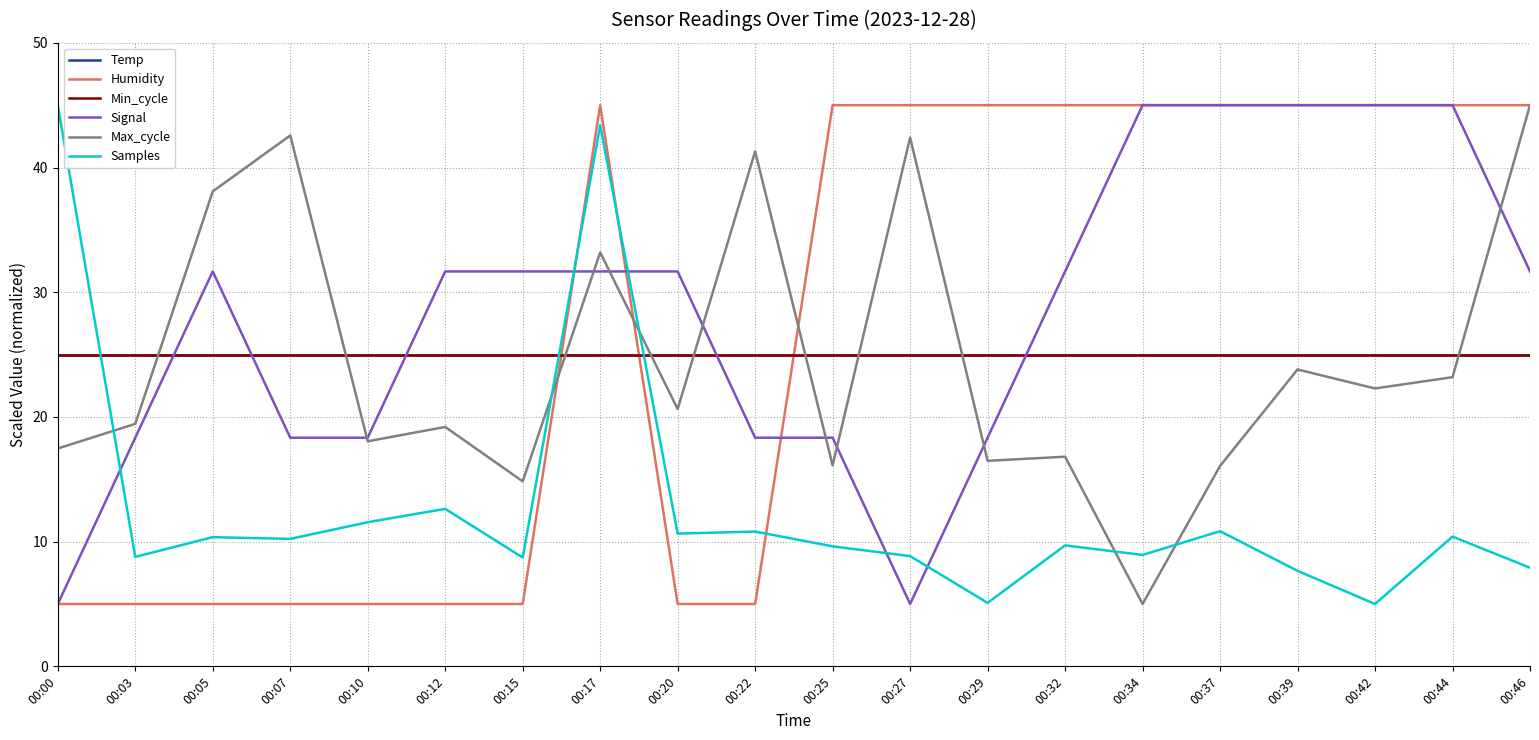

Reading left to right, list all the values displayed in this chart.

Temp: 00:00=25.0	00:03=25.0	00:05=25.0	00:07=25.0	00:10=25.0	00:12=25.0	00:15=25.0	00:17=25.0	00:20=25.0	00:22=25.0	00:25=25.0	00:27=25.0	00:29=25.0	00:32=25.0	00:34=25.0	00:37=25.0	00:39=25.0	00:42=25.0	00:44=25.0	00:46=25.0
Humidity: 00:00=5.0	00:03=5.0	00:05=5.0	00:07=5.0	00:10=5.0	00:12=5.0	00:15=5.0	00:17=45.0	00:20=5.0	00:22=5.0	00:25=45.0	00:27=45.0	00:29=45.0	00:32=45.0	00:34=45.0	00:37=45.0	00:39=45.0	00:42=45.0	00:44=45.0	00:46=45.0
Min_cycle: 00:00=25.0	00:03=25.0	00:05=25.0	00:07=25.0	00:10=25.0	00:12=25.0	00:15=25.0	00:17=25.0	00:20=25.0	00:22=25.0	00:25=25.0	00:27=25.0	00:29=25.0	00:32=25.0	00:34=25.0	00:37=25.0	00:39=25.0	00:42=25.0	00:44=25.0	00:46=25.0
Signal: 00:00=5.0	00:03=18.3	00:05=31.7	00:07=18.3	00:10=18.3	00:12=31.7	00:15=31.7	00:17=31.7	00:20=31.7	00:22=18.3	00:25=18.3	00:27=5.0	00:29=18.3	00:32=31.7	00:34=45.0	00:37=45.0	00:39=45.0	00:42=45.0	00:44=45.0	00:46=31.7
Max_cycle: 00:00=17.5	00:03=19.4	00:05=38.1	00:07=42.6	00:10=18.0	00:12=19.2	00:15=14.8	00:17=33.2	00:20=20.6	00:22=41.3	00:25=16.1	00:27=42.4	00:29=16.5	00:32=16.8	00:34=5.0	00:37=16.1	00:39=23.8	00:42=22.3	00:44=23.2	00:46=45.0
Samples: 00:00=45.0	00:03=8.8	00:05=10.4	00:07=10.2	00:10=11.6	00:12=12.6	00:15=8.7	00:17=43.4	00:20=10.6	00:22=10.8	00:25=9.6	00:27=8.8	00:29=5.1	00:32=9.7	00:34=8.9	00:37=10.8	00:39=7.7	00:42=5.0	00:44=10.4	00:46=7.9